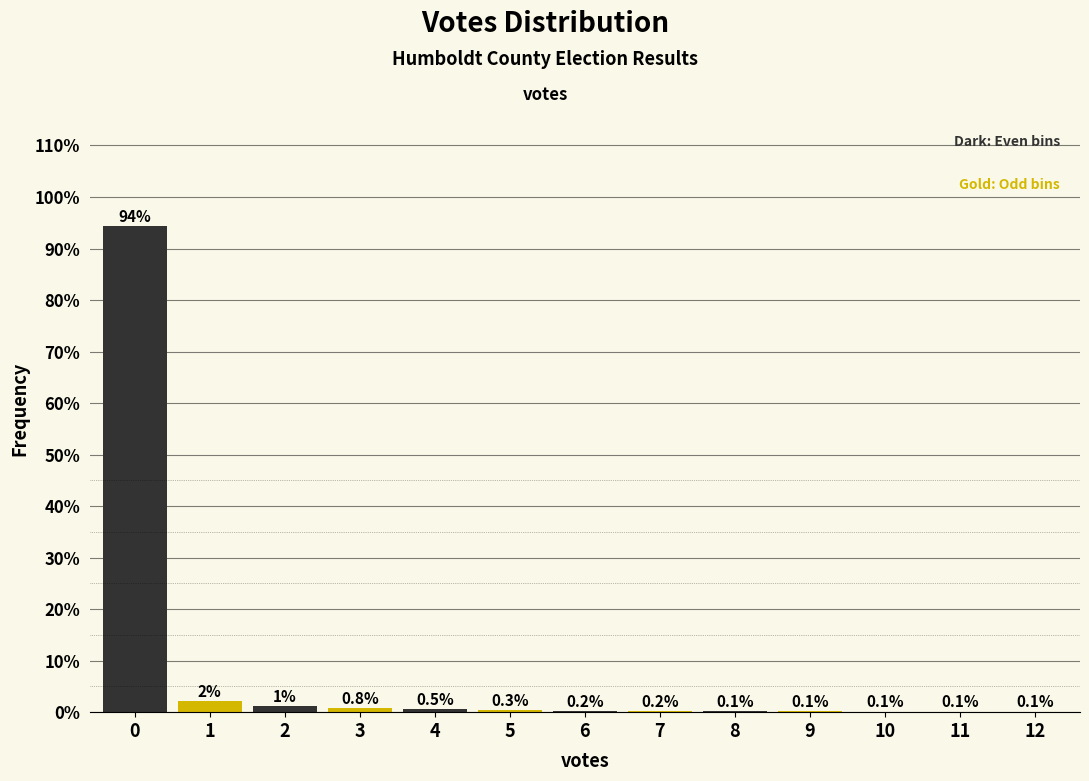

Is it true that the value at 0 is 94.3?

True